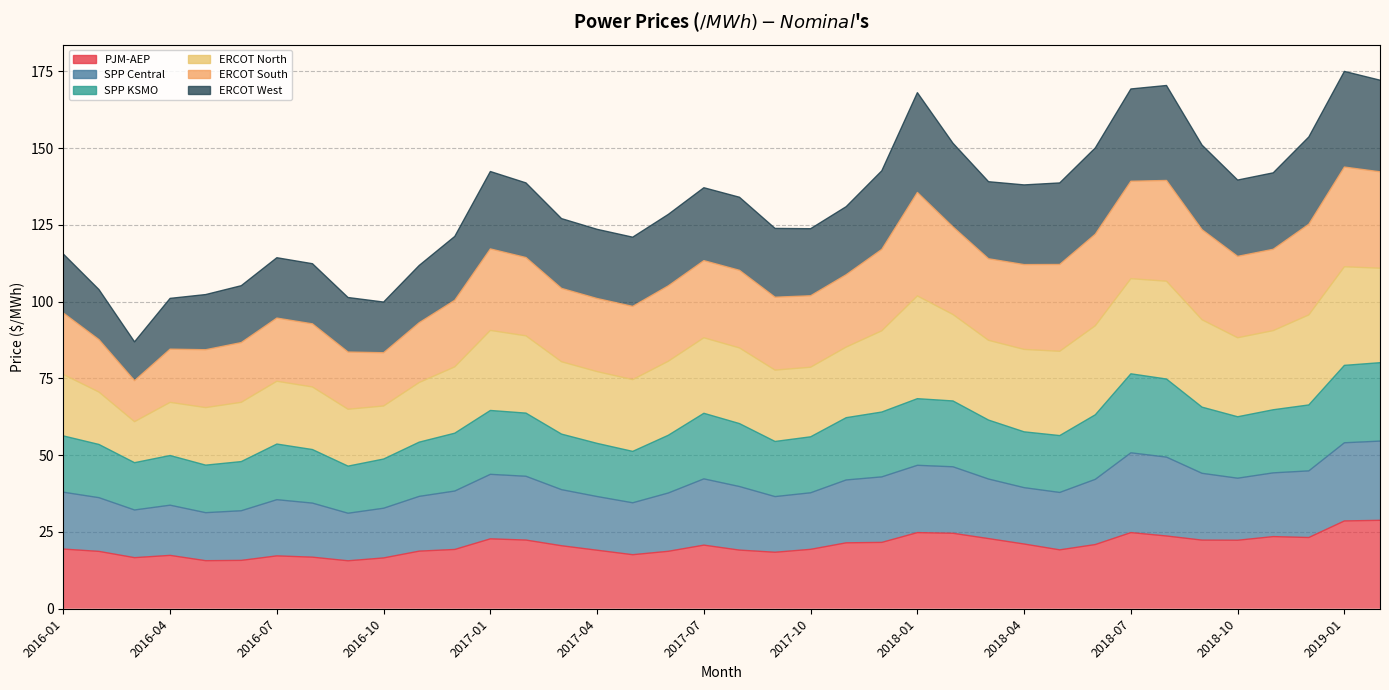

Which has a higher value, 2016-06 or 2018-06?

2018-06